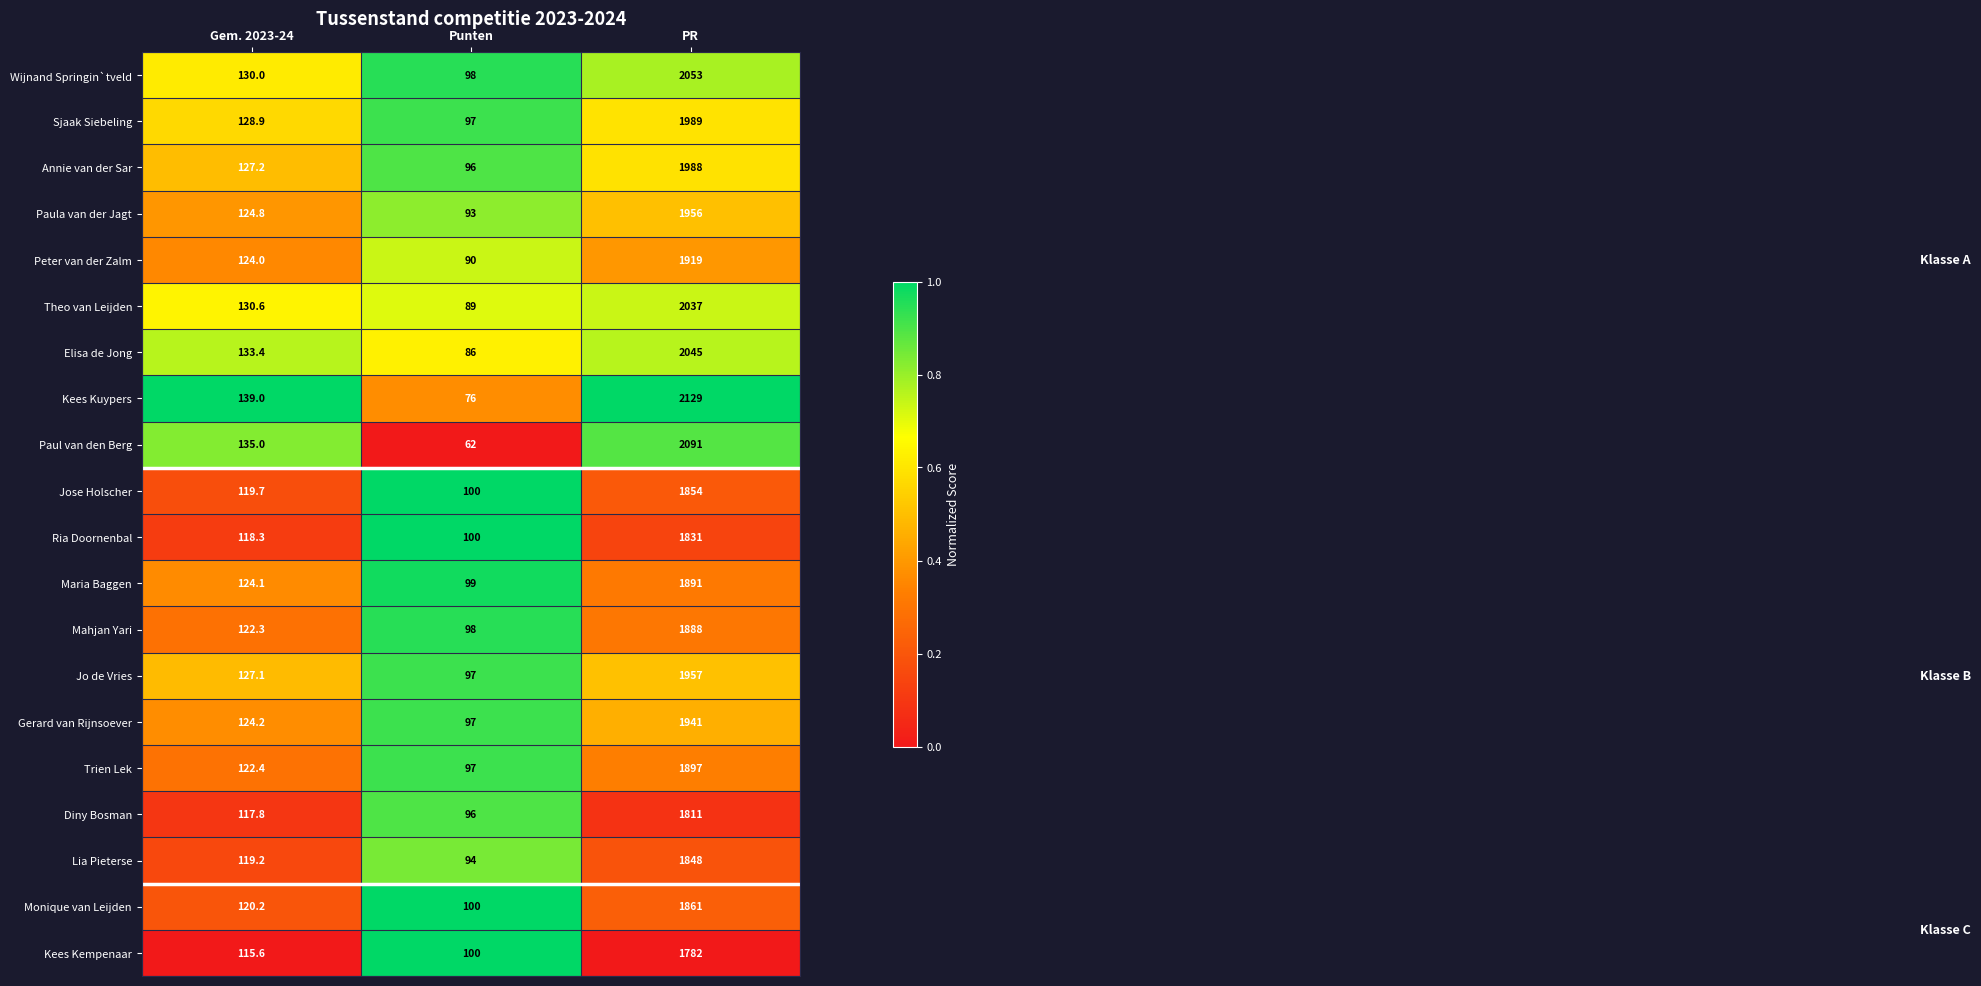

Which category has the lowest value across all series?

Punten